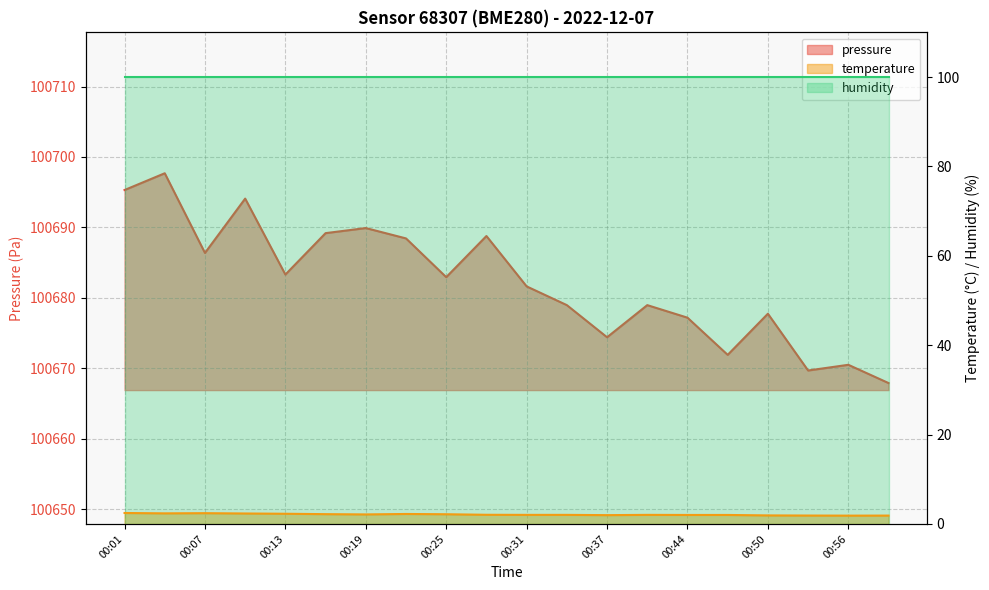

What is the difference between the maximum and minimum values in the temperature series?

0.6